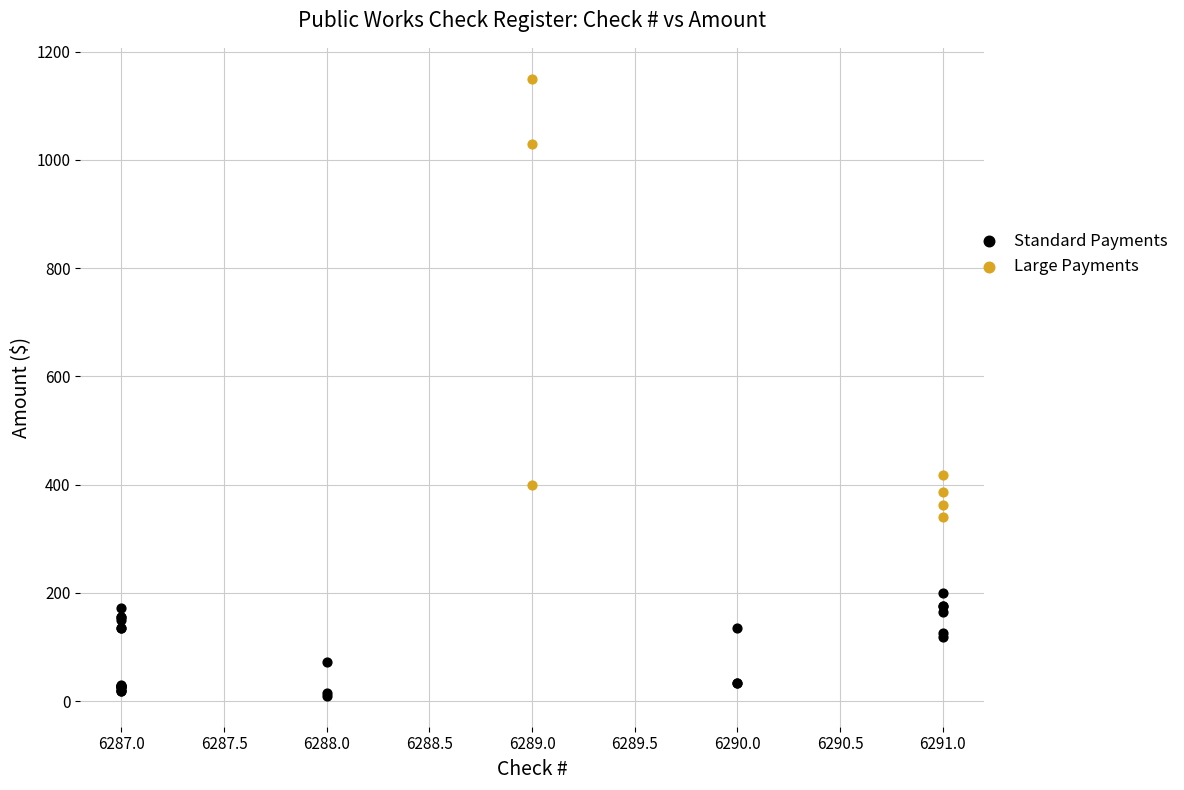

Which series reaches the minimum Y coordinate?

Standard Payments